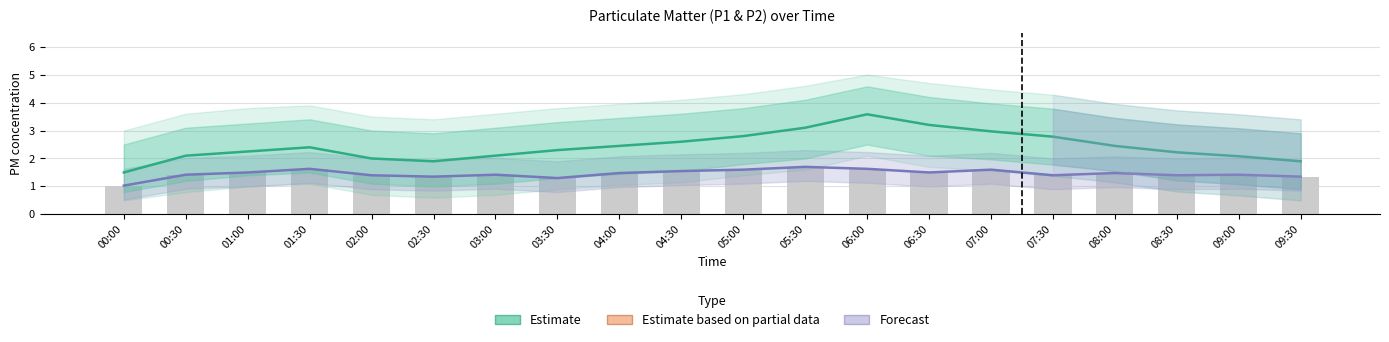

Reading left to right, what are all the values shown in this chart?

Estimate (P1): 00:00=1.5	00:30=2.1	01:00=2.2	01:30=2.4	02:00=2.0	02:30=1.9	03:00=2.1	03:30=2.3	04:00=2.5	04:30=2.6	05:00=2.8	05:30=3.1	06:00=3.6	06:30=3.2	07:00=3.0	07:30=2.8	08:00=2.5	08:30=2.2	09:00=2.1	09:30=1.9
Estimate based on partial data (P2): 00:00=1.0	00:30=1.4	01:00=1.5	01:30=1.6	02:00=1.4	02:30=1.4	03:00=1.4	03:30=1.3	04:00=1.5	04:30=1.6	05:00=1.6	05:30=1.7	06:00=1.6	06:30=1.5	07:00=1.6	07:30=1.4	08:00=1.5	08:30=1.4	09:00=1.4	09:30=1.4
Raw P2 (bar): 00:00=1.0	00:30=1.4	01:00=1.5	01:30=1.6	02:00=1.4	02:30=1.4	03:00=1.4	03:30=1.3	04:00=1.5	04:30=1.6	05:00=1.6	05:30=1.7	06:00=1.6	06:30=1.5	07:00=1.6	07:30=1.4	08:00=1.5	08:30=1.4	09:00=1.4	09:30=1.4